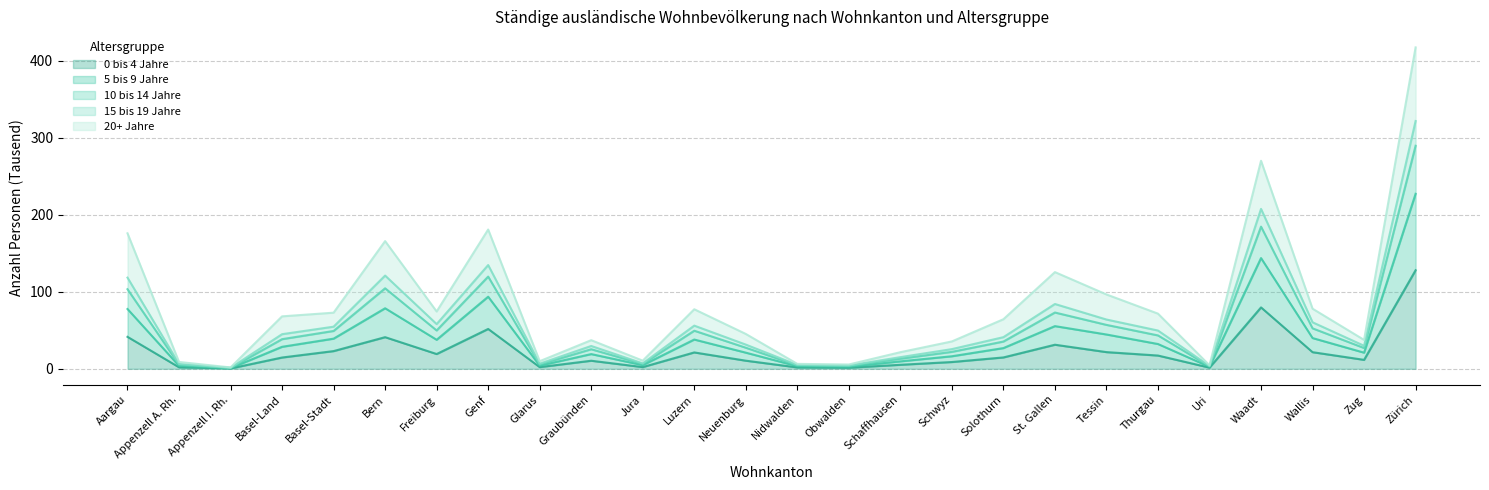

At how many categories does at least one series exceed 303?

1